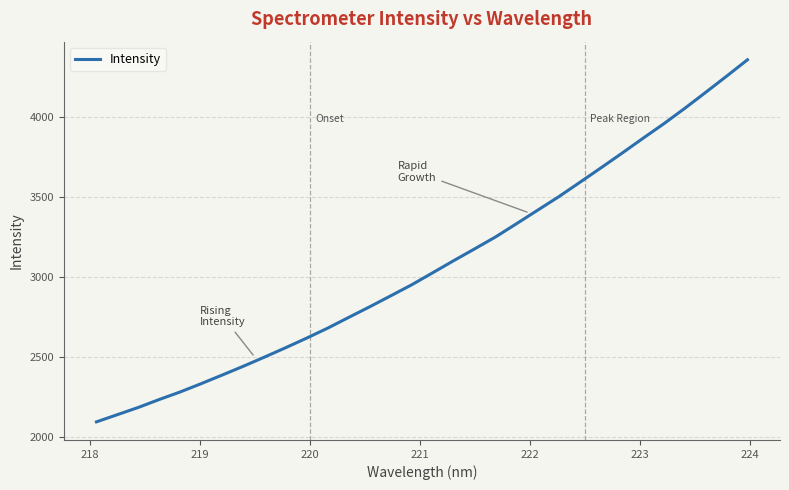

What is the difference between the maximum and minimum values?

2260.8